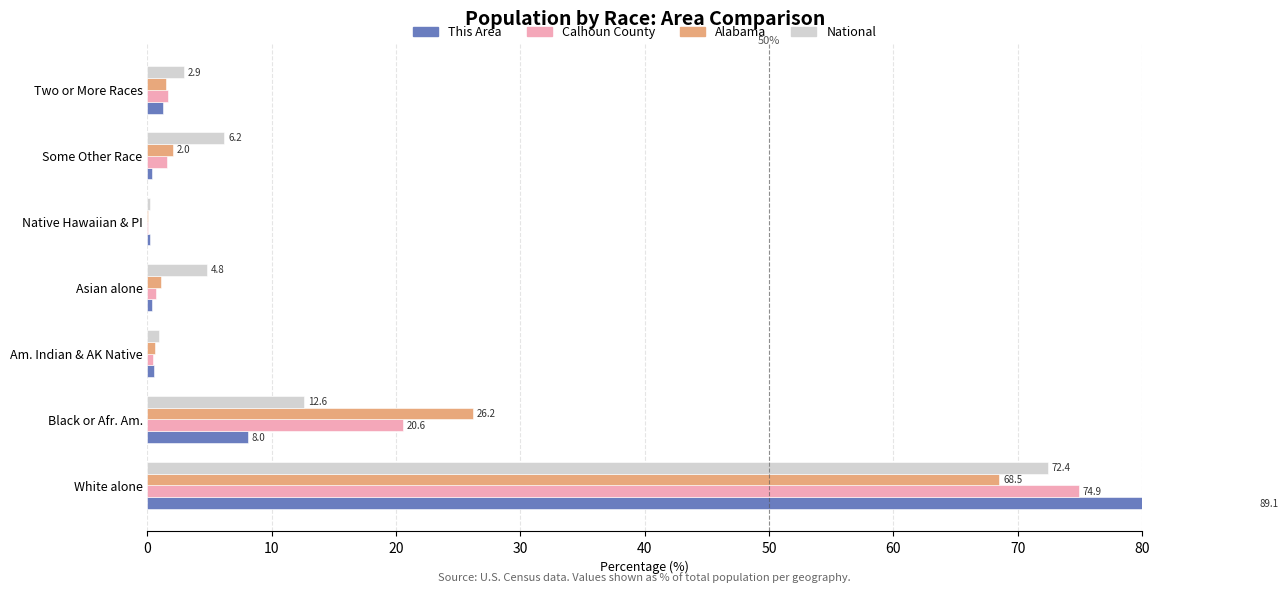

Which series has the largest range (max minus min)?

This Area